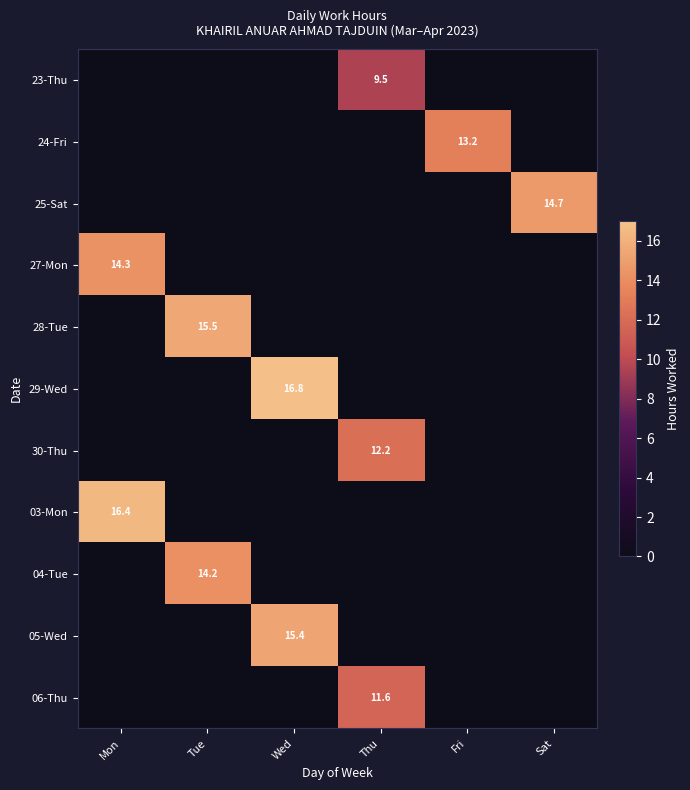

Between Tue and Fri, which series saw the biggest shift?

28-Tue